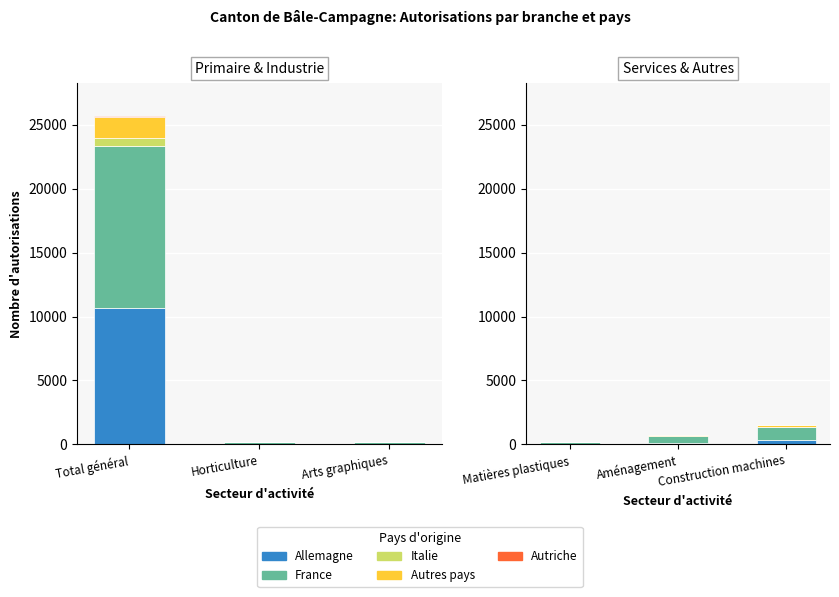

What is the value of the Italie bar at the 3rd from the left?

45